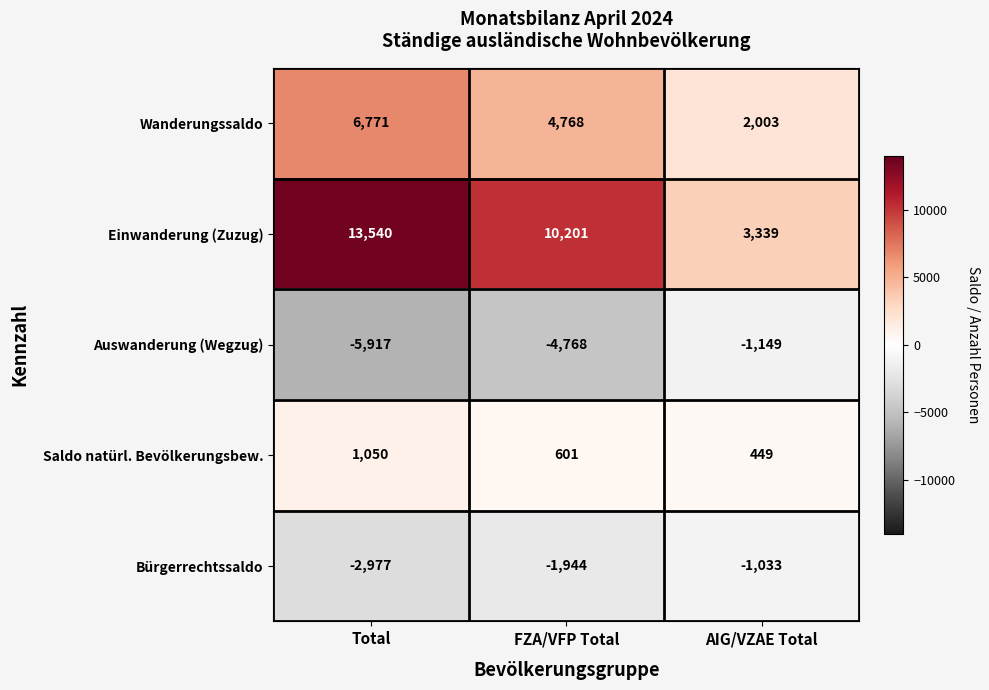

Which series has the largest range (max minus min)?

Einwanderung (Zuzug)